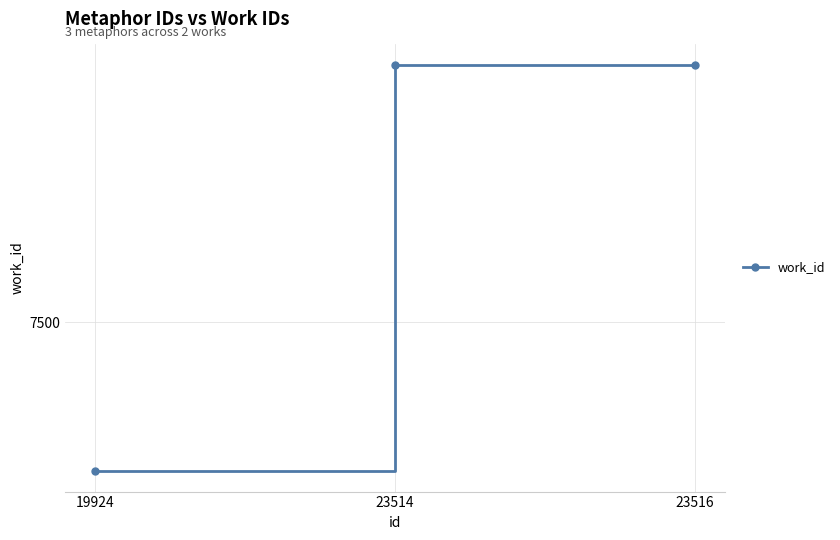

Does the chart have visible grid lines?

Yes